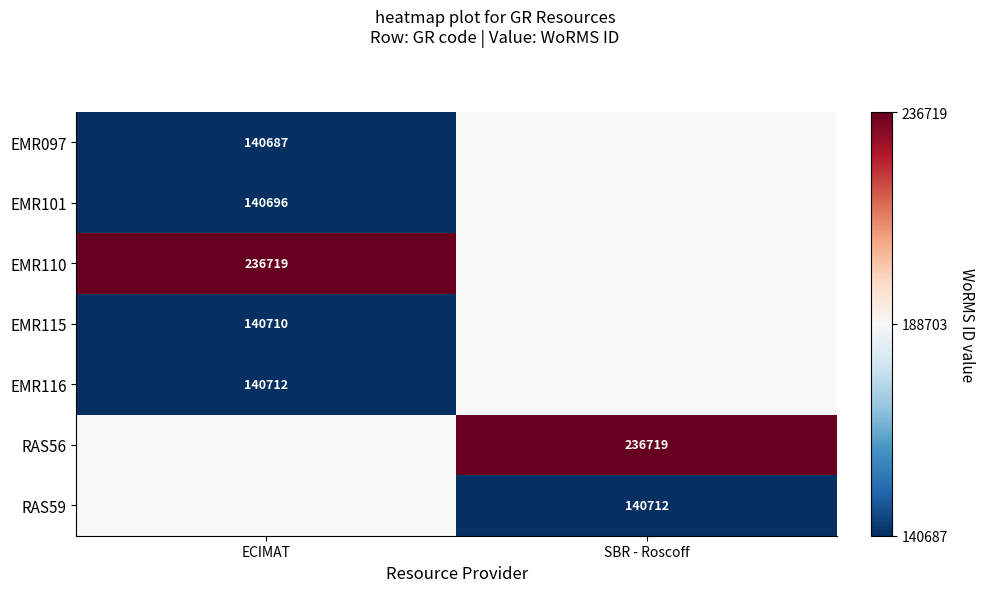

Which label corresponds to the smallest value in the chart?

ECIMAT